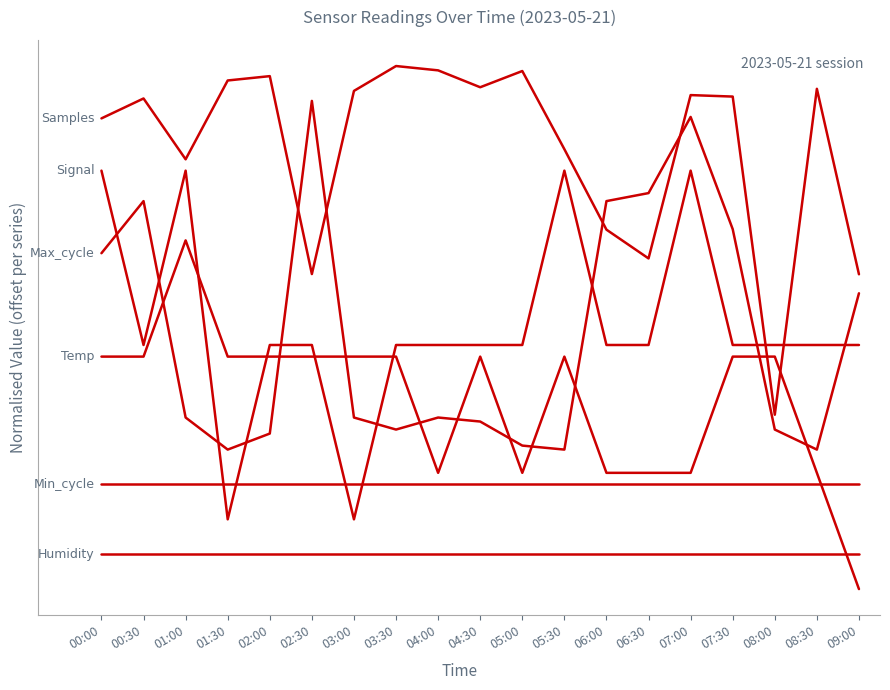

Does the chart display data point markers on the line(s)?

No